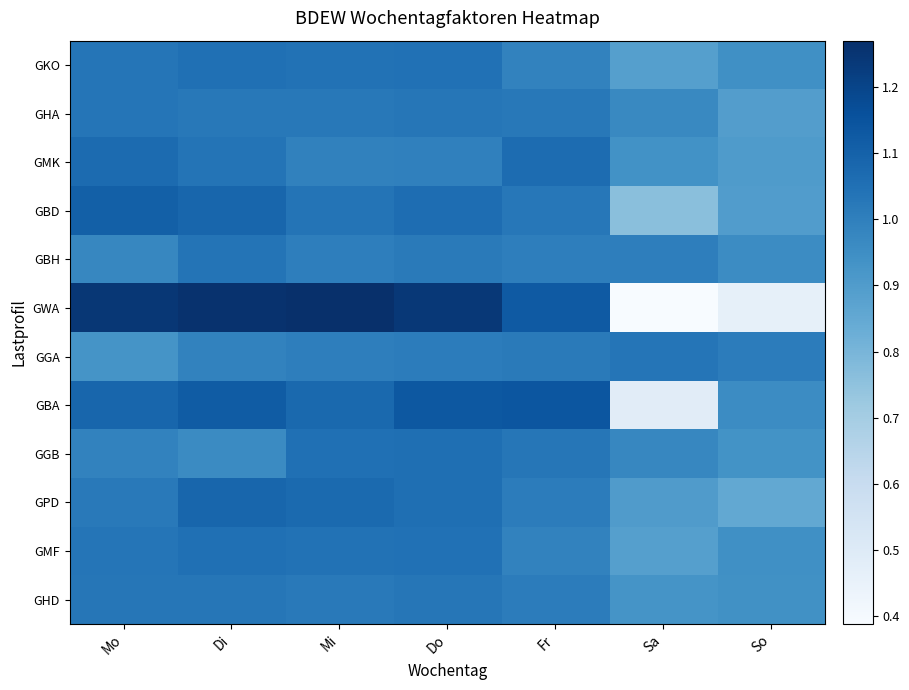

Which label corresponds to the largest value in the chart?

Mi